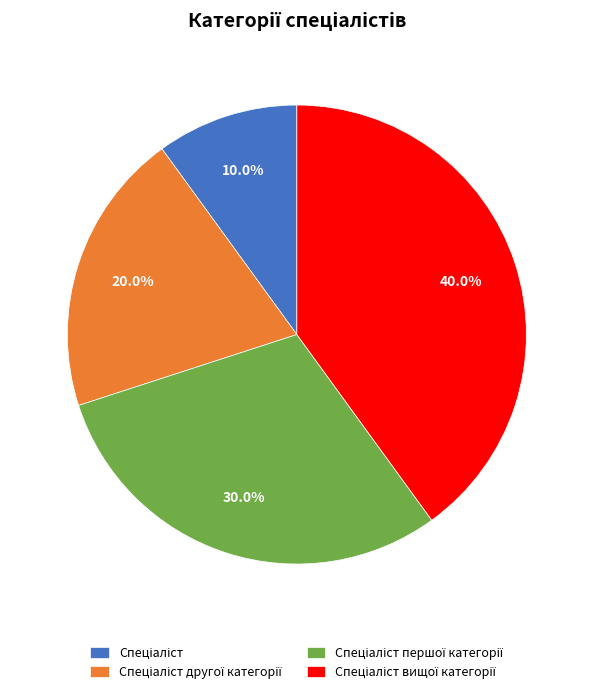

Is there any slice that represents more than half of the pie?

No